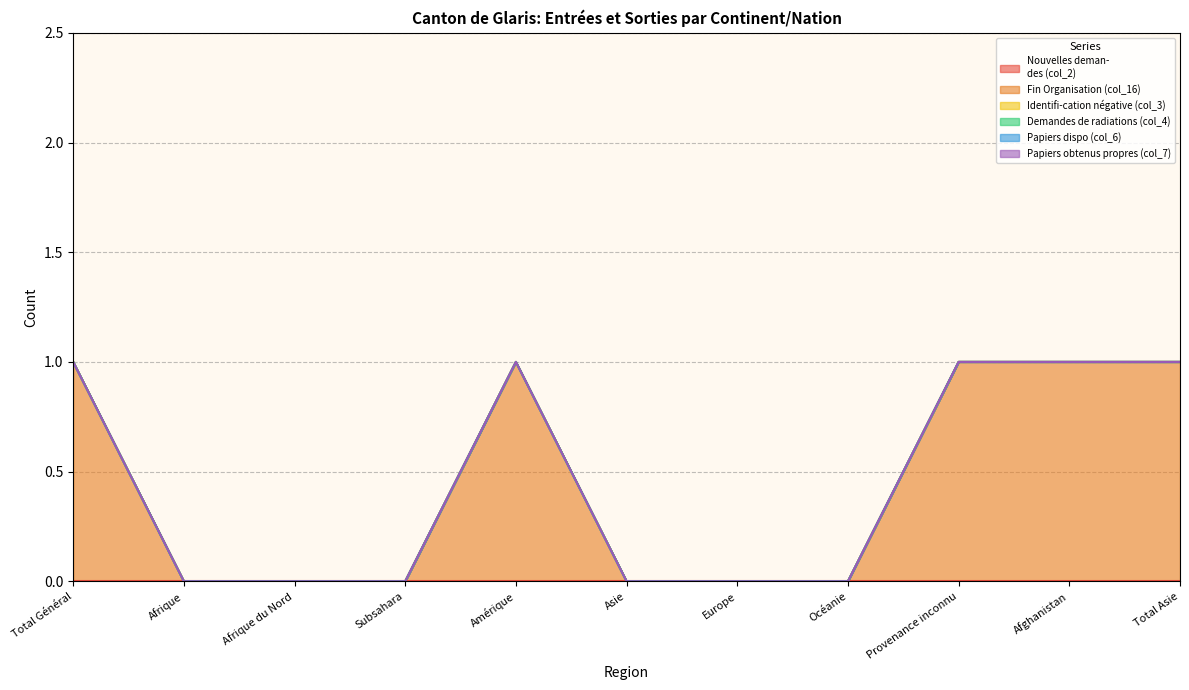

What are all the series names shown in the legend?

Nouvelles deman-
des (col_2), Fin Organisation (col_16), Identifi-cation négative (col_3), Demandes de radiations (col_4), Papiers dispo (col_6), Papiers obtenus propres (col_7)